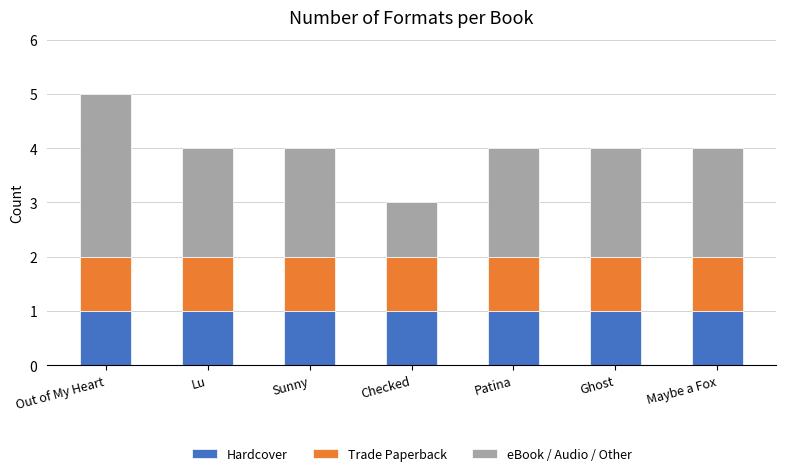

What is the value of the Hardcover bar at the 1st from the left?

1